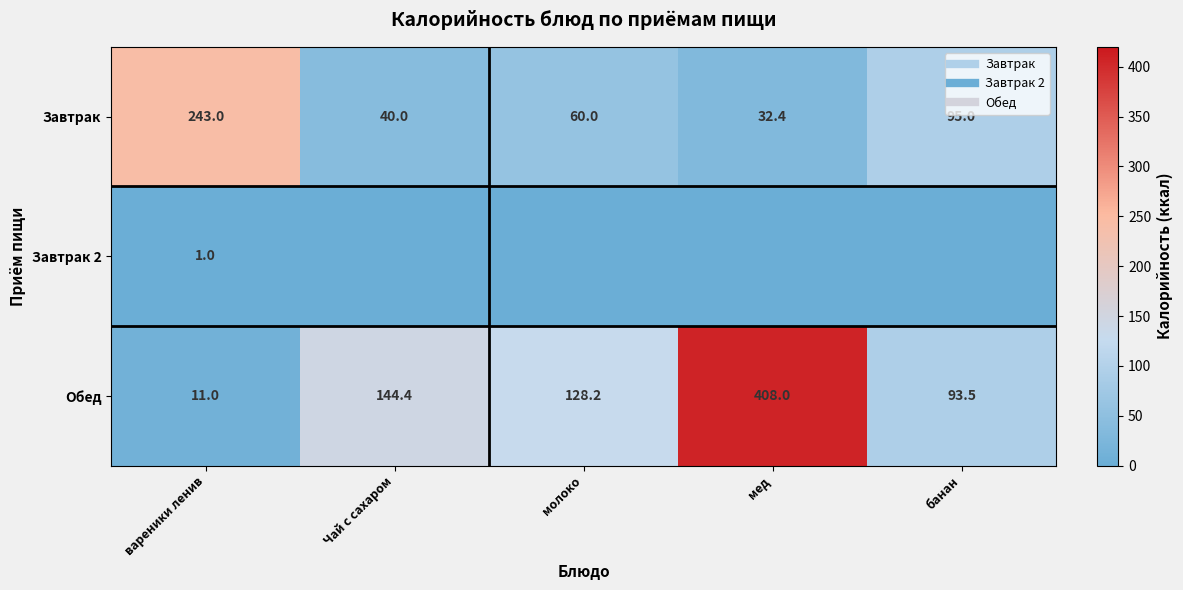

At which category does the chart reach its minimum across all series?

Чай с сахаром